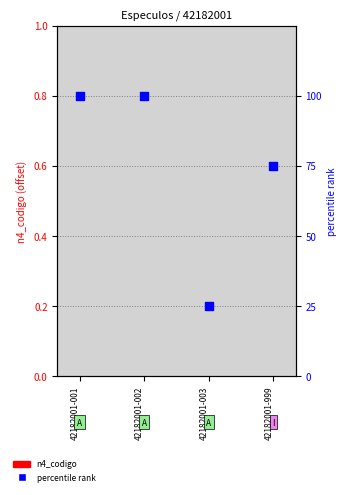

Approximately how many times larger is the value at 42182001-999 compared to 42182001-003?

3.0